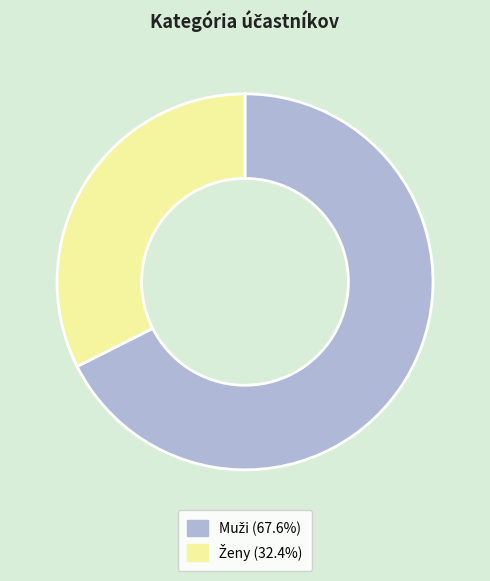

Does any single category account for the majority?

Yes